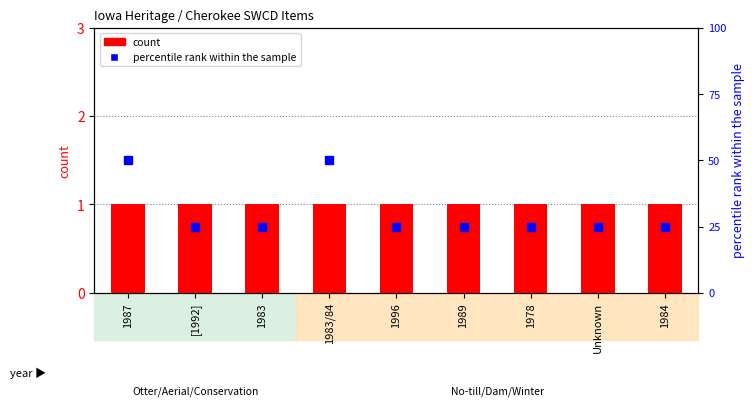

Is the value of percentile rank within the sample at 1984 greater than the value of count at 1989?

Yes